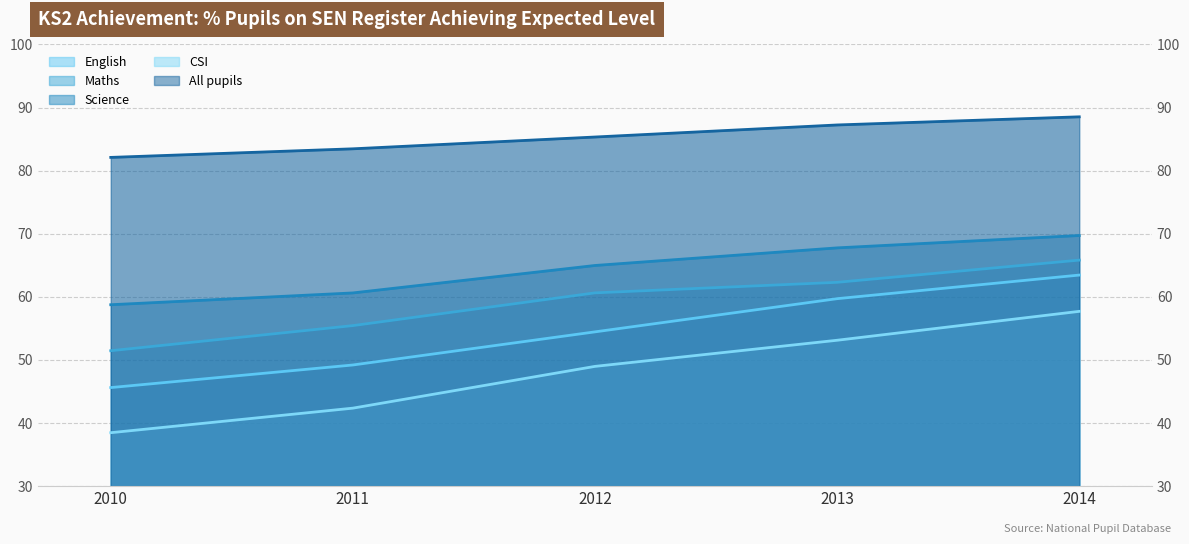

Rank the series by their maximum value, from highest to lowest.

All pupils, Science, Maths, English, CSI